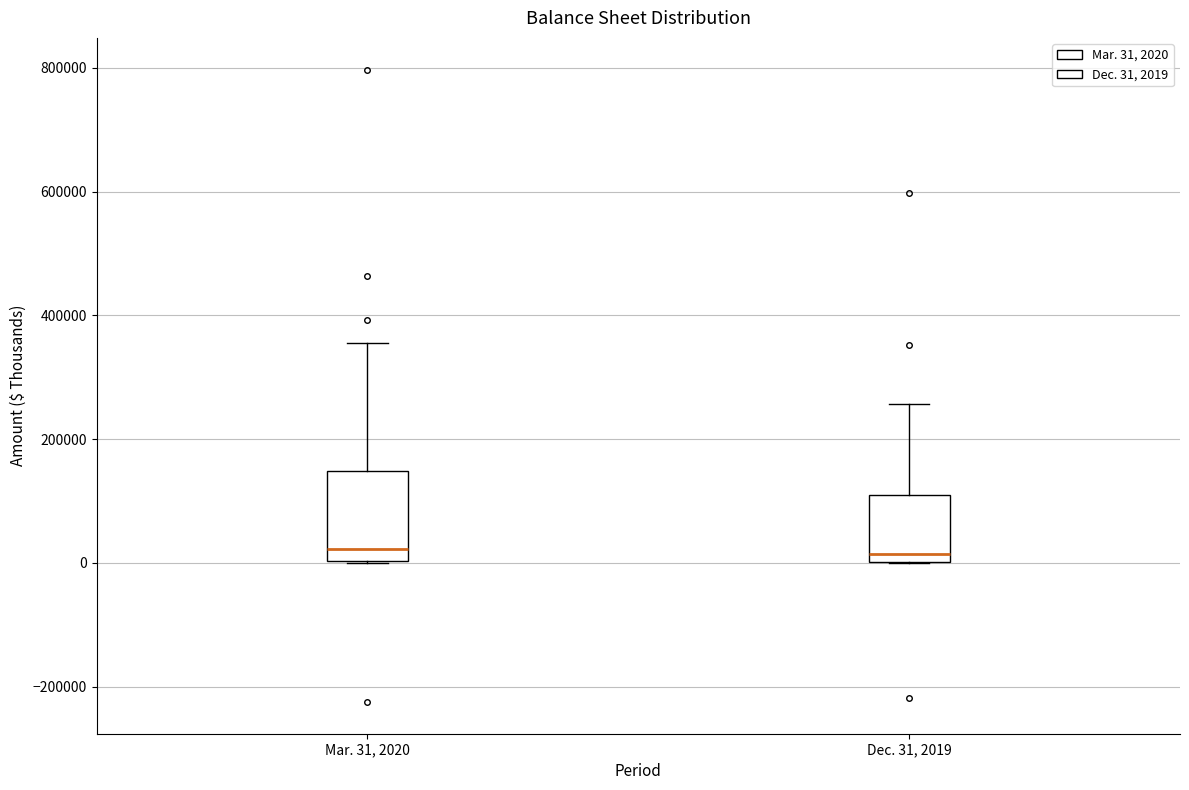

Where does the median line of the box for Mar. 31, 2020 sit on the y-axis? The values are not printed on the chart, so give them approximately, as read against the axis.

20000